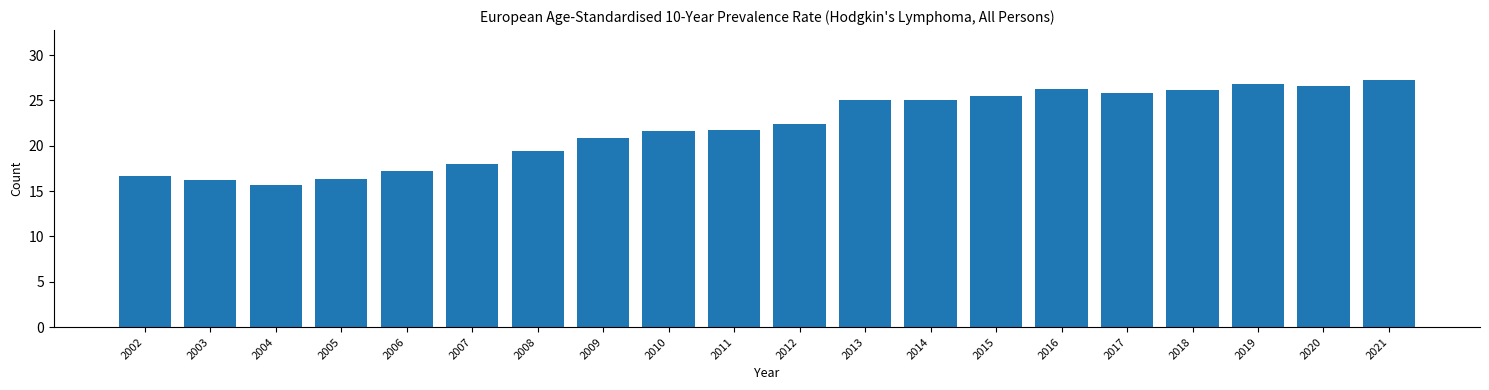

What is the greatest value displayed?

27.3